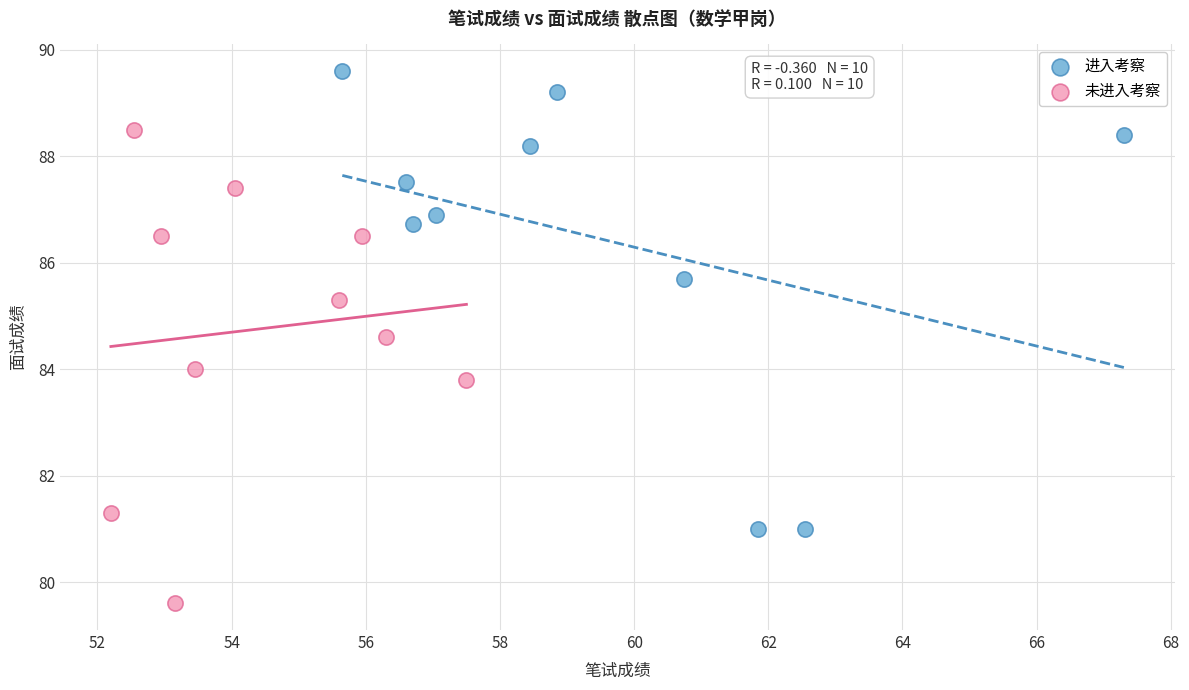

Which series contains the highest Y value?

进入考察